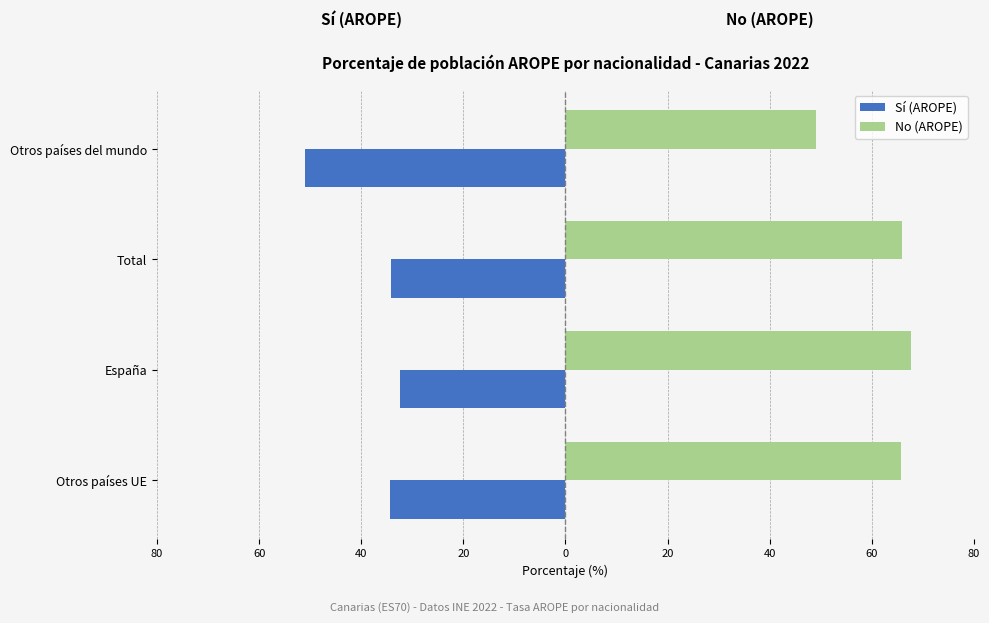

What are all the series names shown in the legend?

Sí (AROPE), No (AROPE)